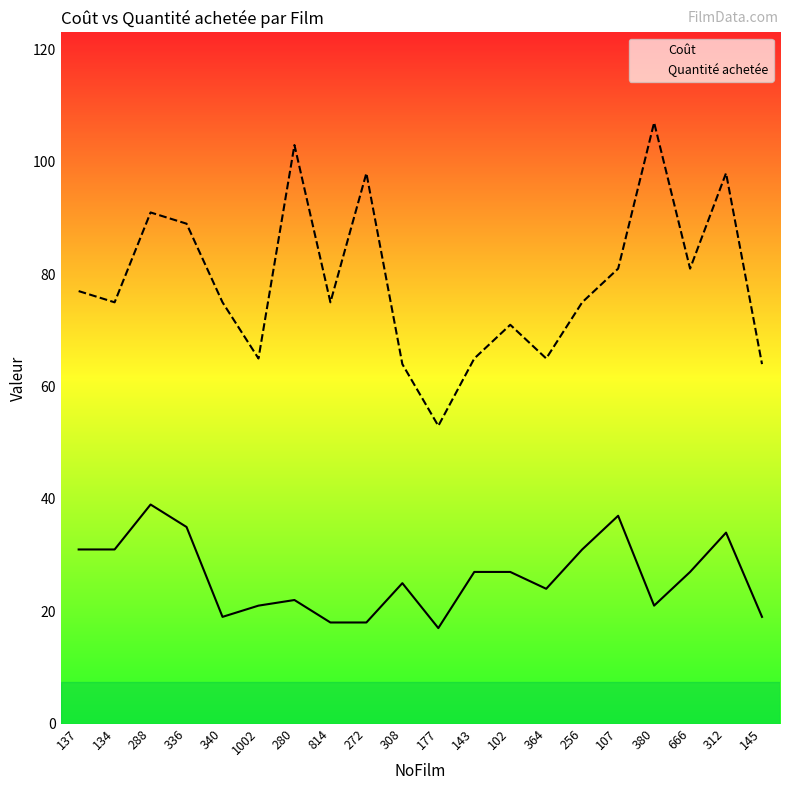

At 288, list the series in order from smallest to largest.

Coût, Quantité achetée